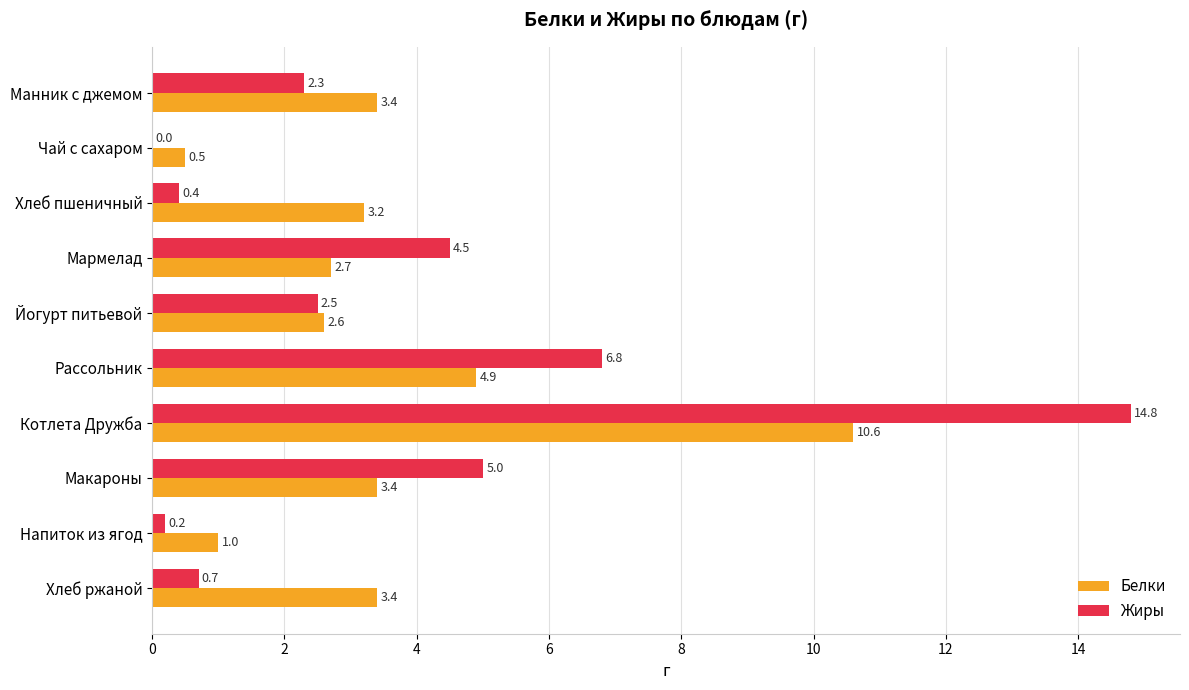

Which label corresponds to the largest value in the chart?

Котлета Дружба